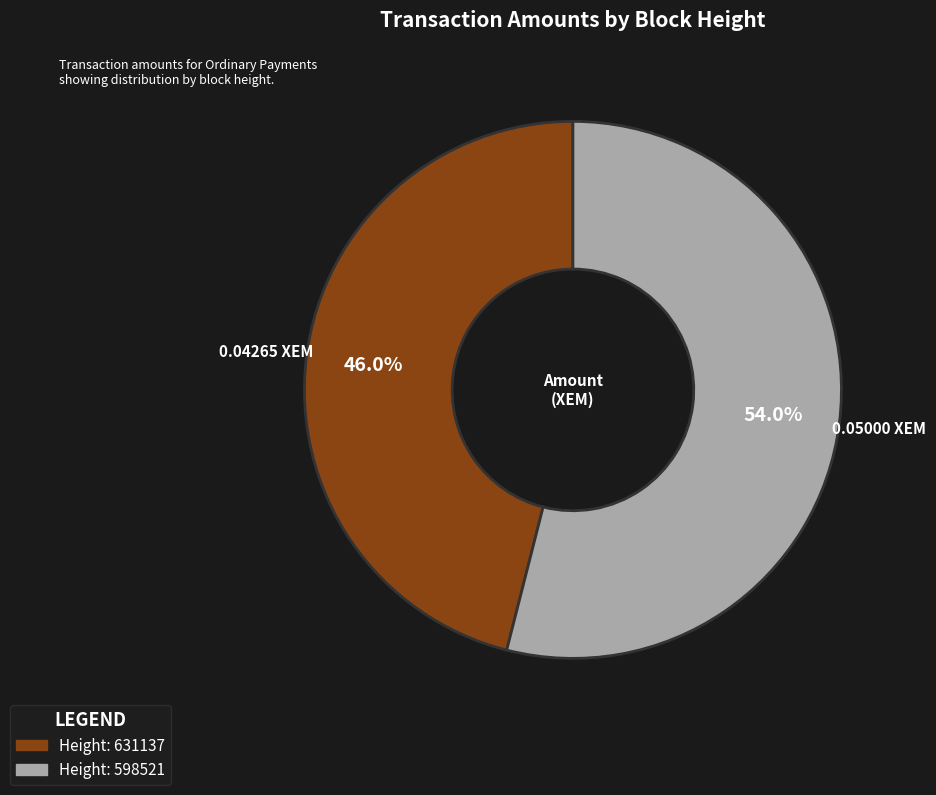

Does any single category account for the majority?

Yes